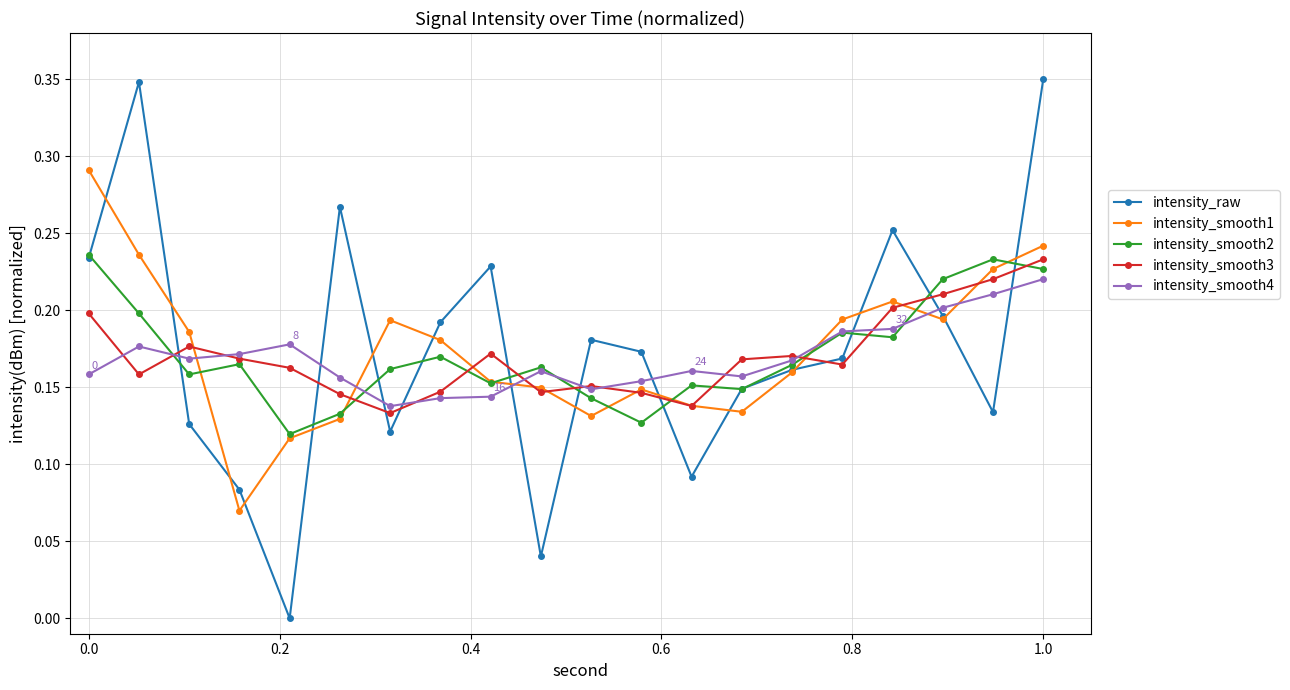

How many intersections are there between intensity_smooth1 and intensity_smooth4?

6